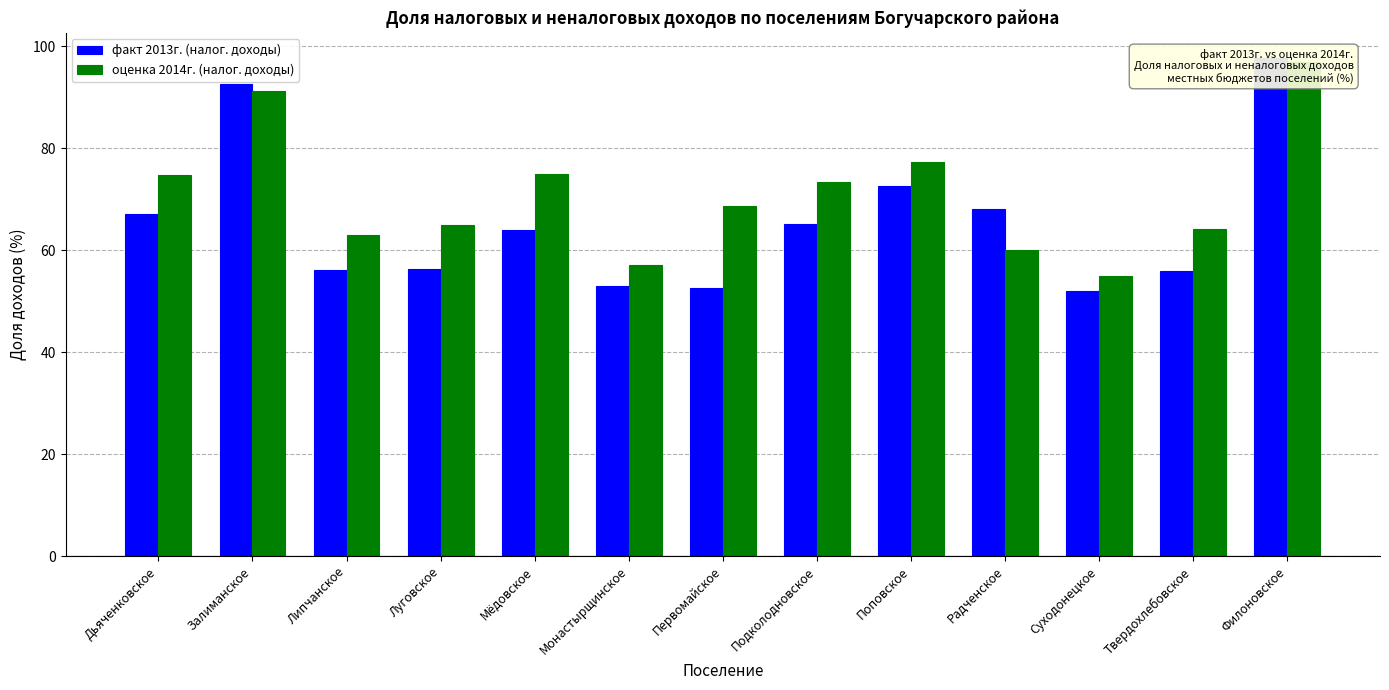

What are all the series names shown in the legend?

факт 2013г. (налог. доходы), оценка 2014г. (налог. доходы)